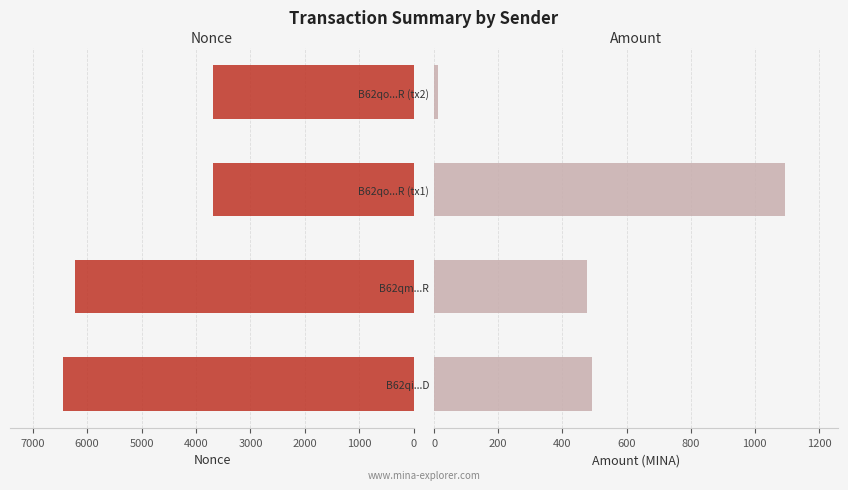

What is the spread (max minus min) of values at B62qo...R (tx1)?

2598.8